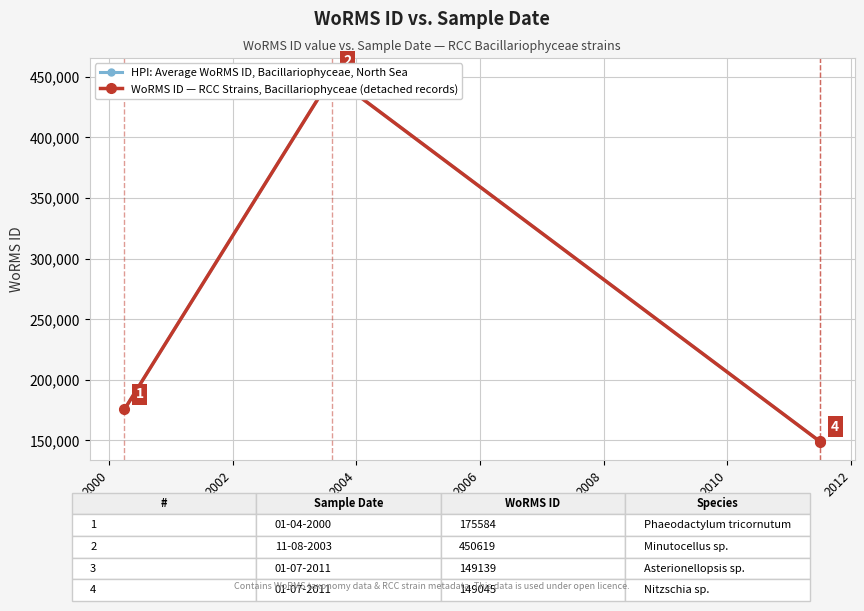

Is the value of HPI: Average WoRMS ID, Bacillariophyceae, North Sea at 2004 greater than the value of WoRMS ID — RCC Strains, Bacillariophyceae (detached records) at 1998?

No